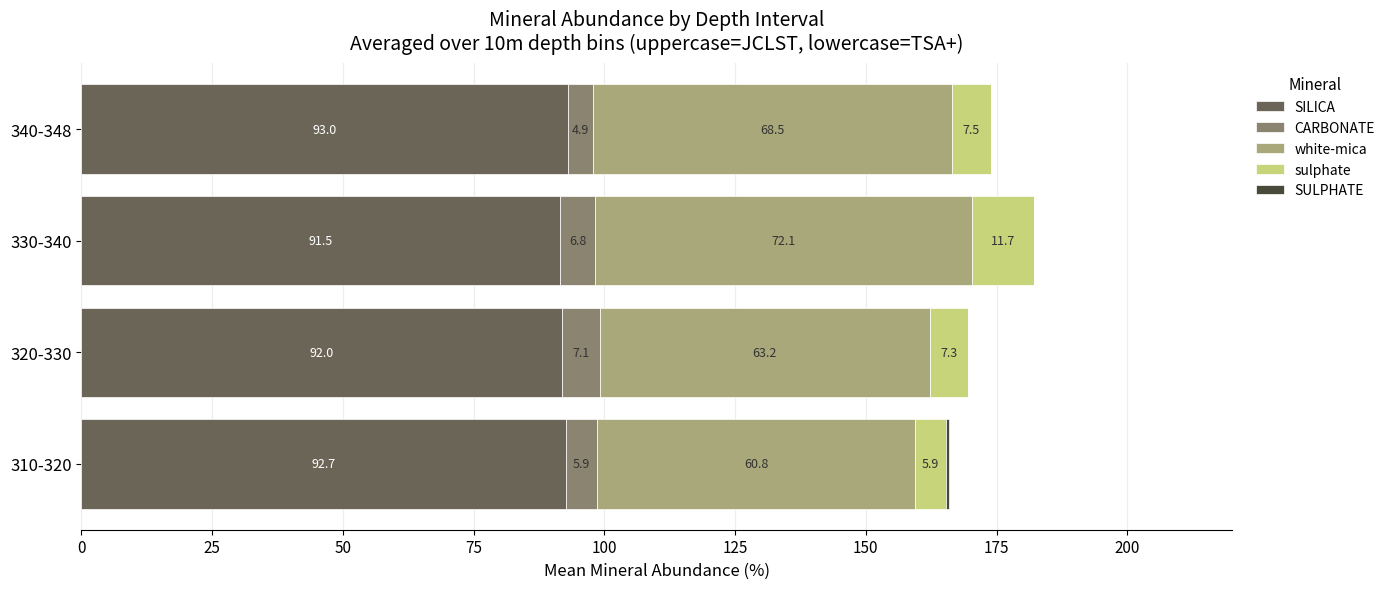

At which label is SILICA closest to 92?

320-330